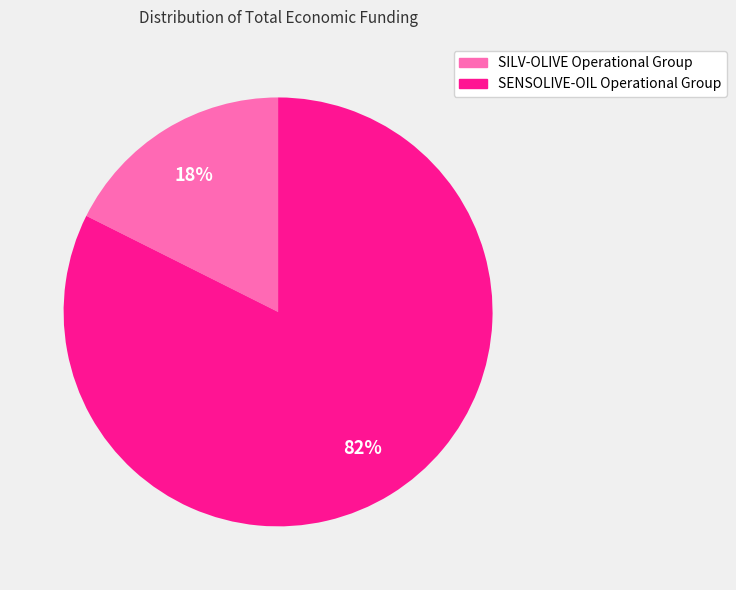

Which slice represents more than half of the pie?

SENSOLIVE-OIL Operational Group